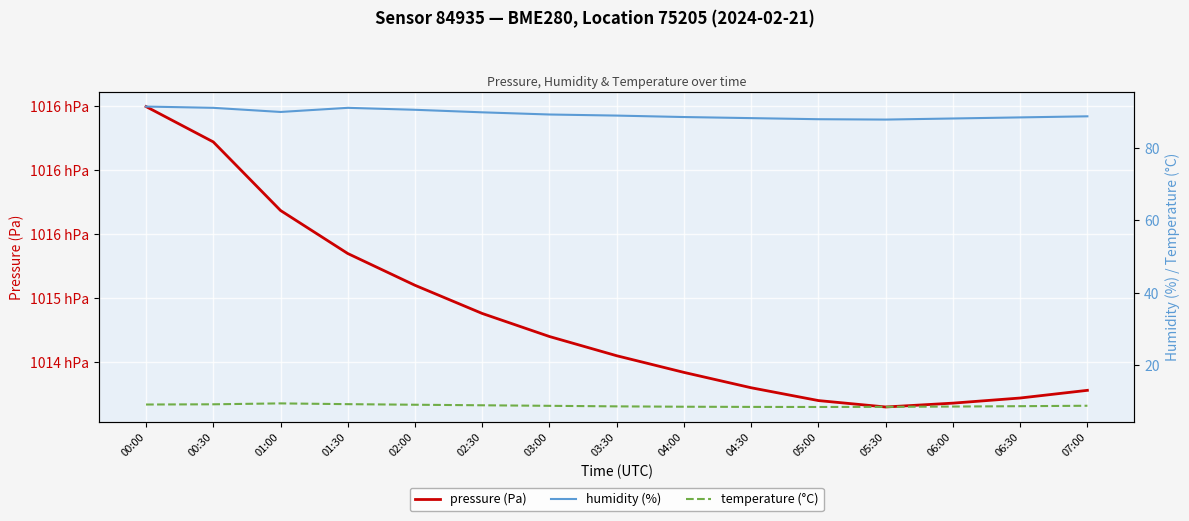

What is the difference between the second highest and second lowest values in the temperature (°C) series?

0.8